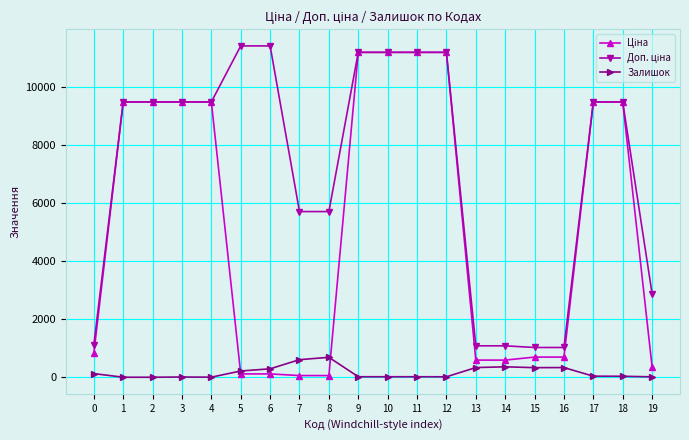

Rank the series by their maximum value, from highest to lowest.

Доп. ціна, Ціна, Залишок